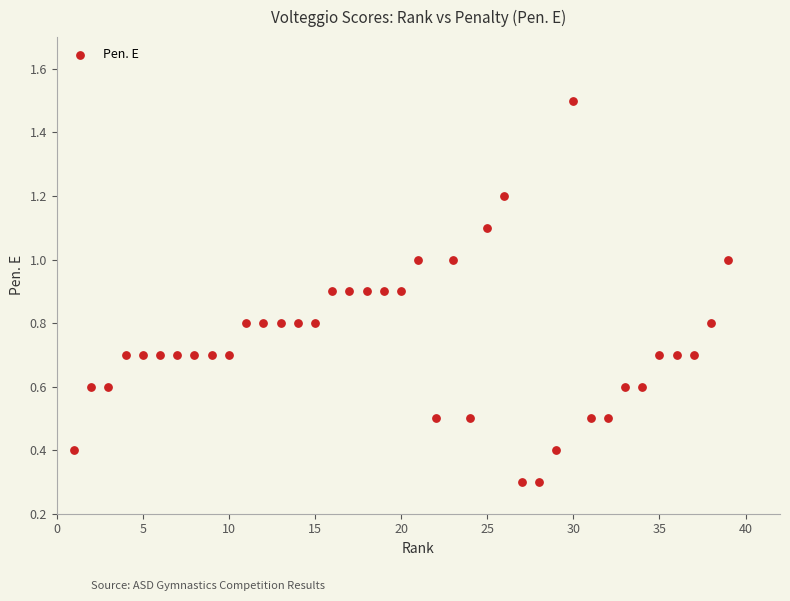

What is the range of Y values (max minus min)?

1.2